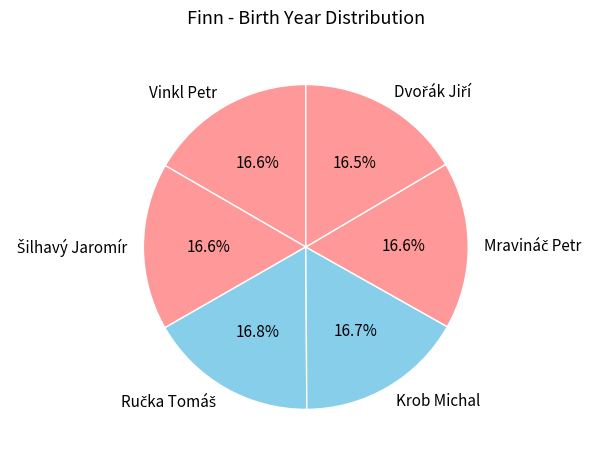

How much of the chart is everything except Vinkl Petr?

83.4%